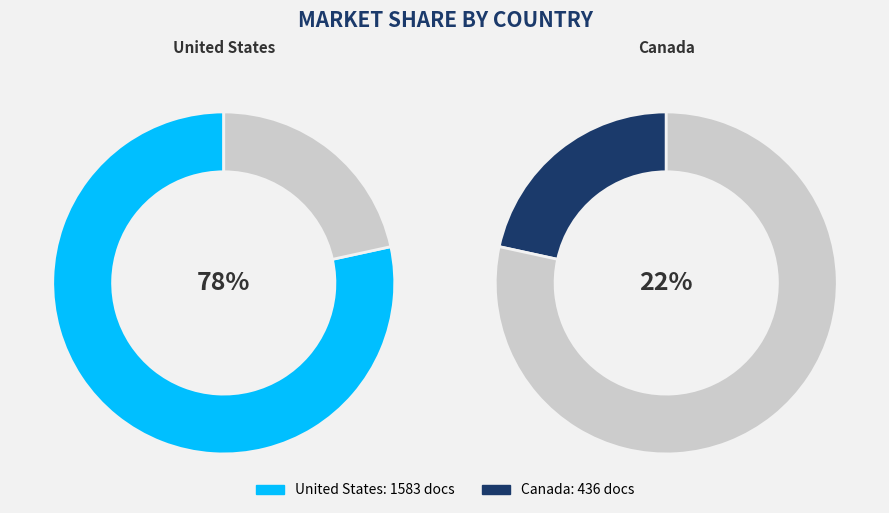

To the nearest percent, what is the average slice percentage?

50%